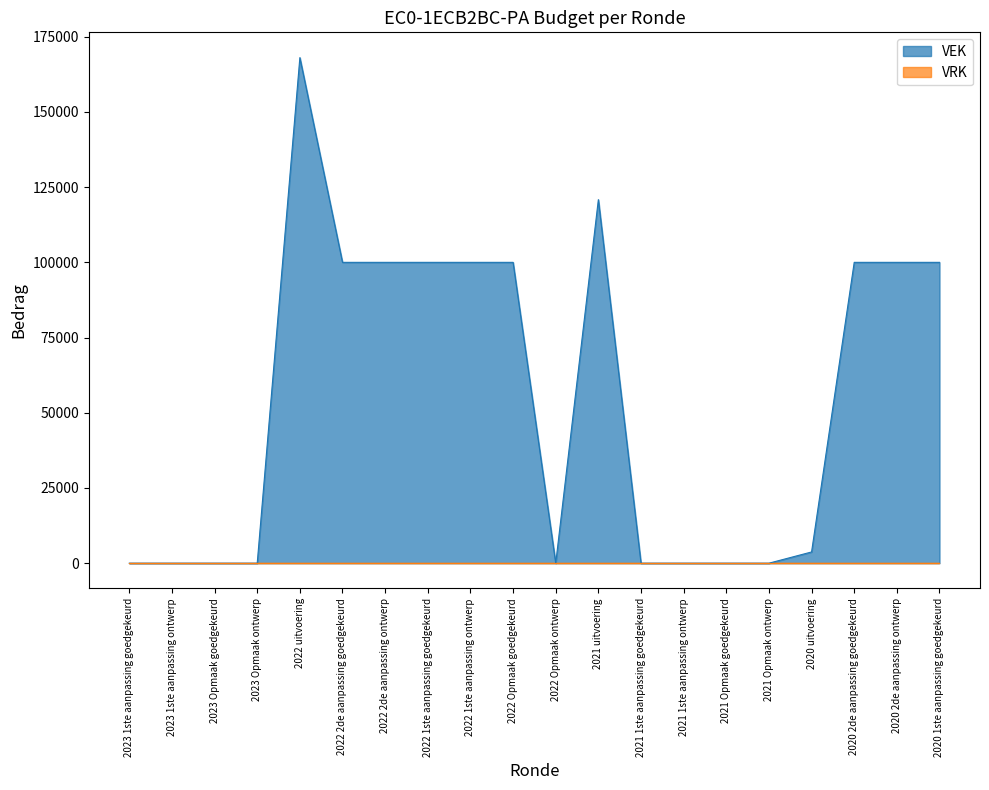

What is the average value?

54632